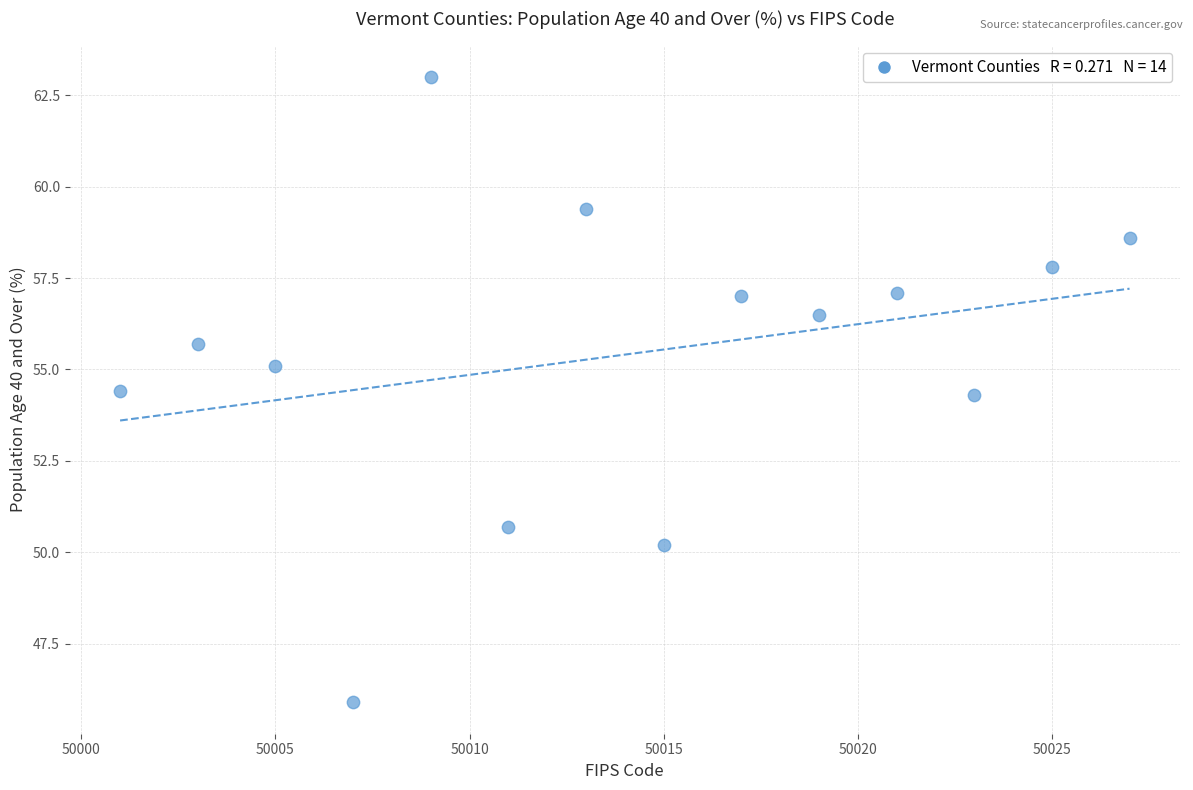

What is the range of Y values (max minus min)?

17.1